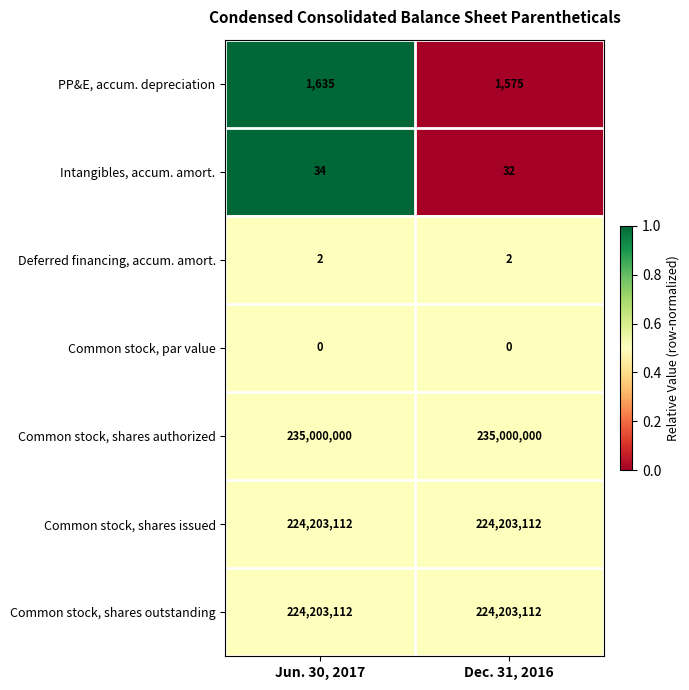

At which category is the sum across all series the highest?

Jun. 30, 2017